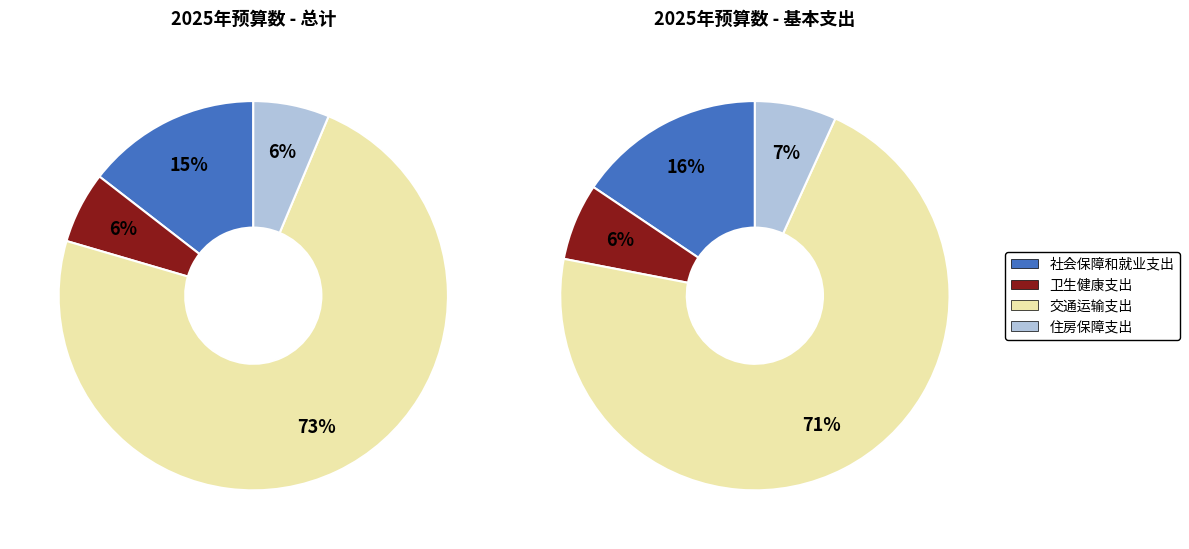

Which slice represents more than half of the pie?

交通运输支出